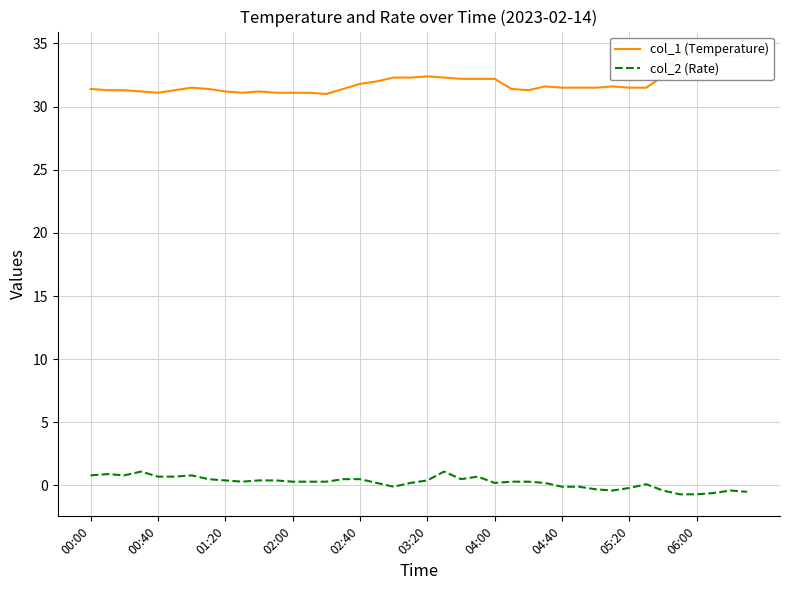

Does the chart have visible grid lines?

Yes